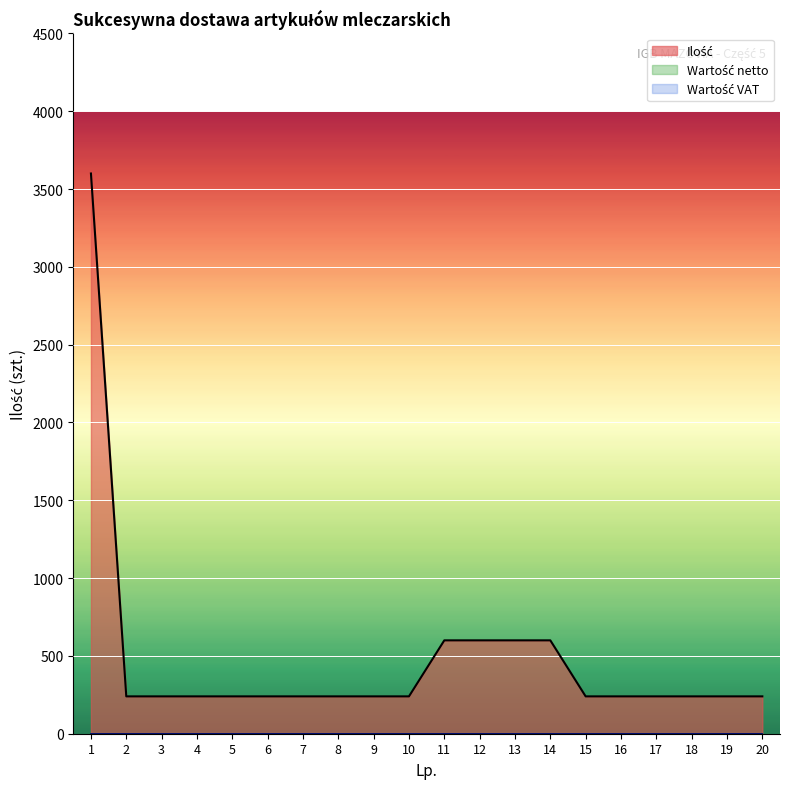

What are all the series names shown in the legend?

Ilość, Wartość netto, Wartość VAT